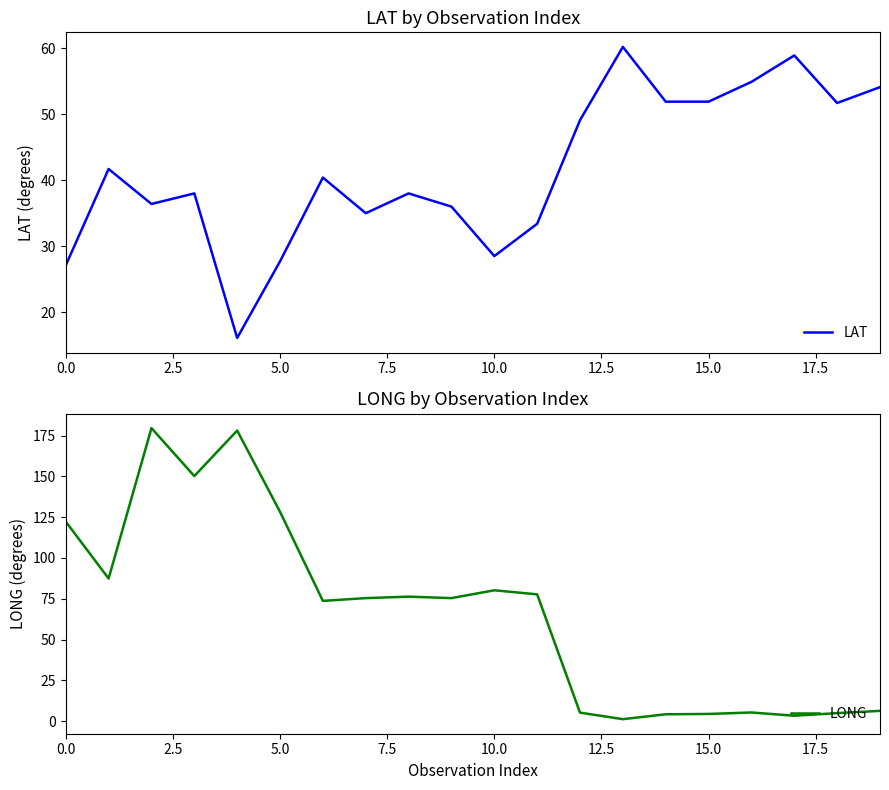

How many interior local valleys does the LONG series have?

6